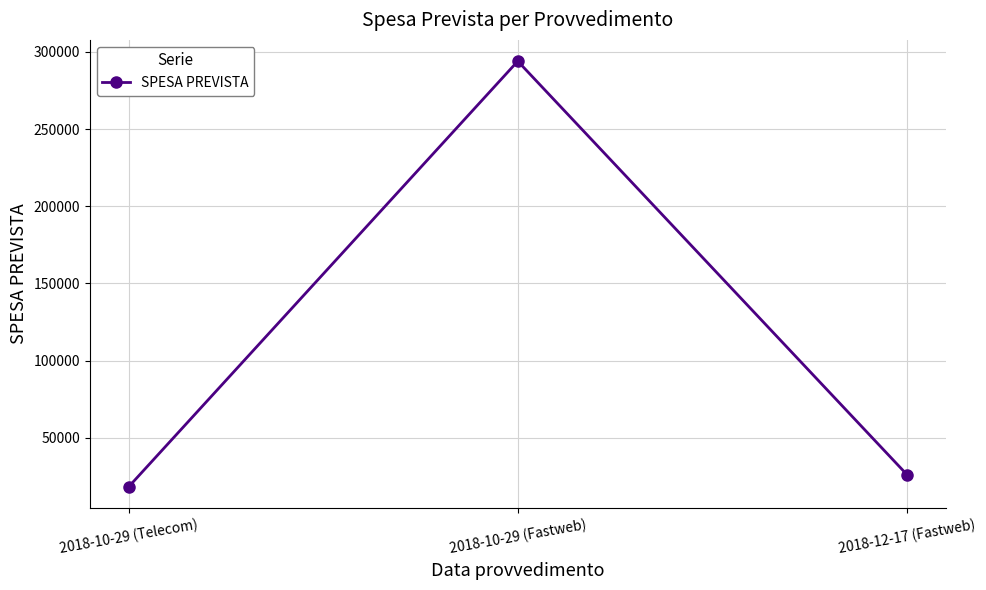

Reading left to right, list all the values displayed in this chart.

18300	294020	26250